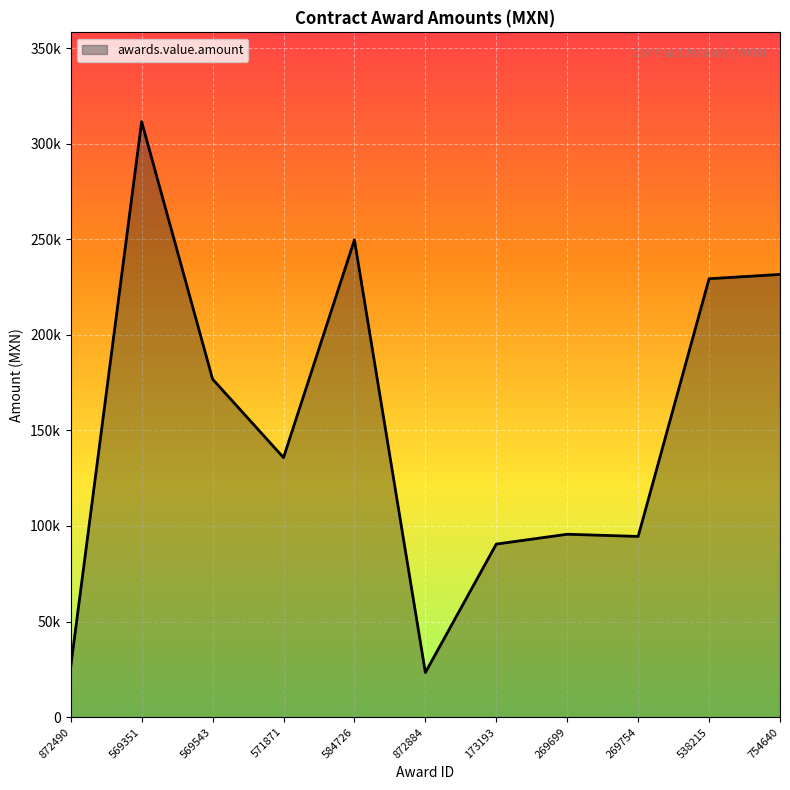

The value at 173193 is 52991.9. True or false?

False